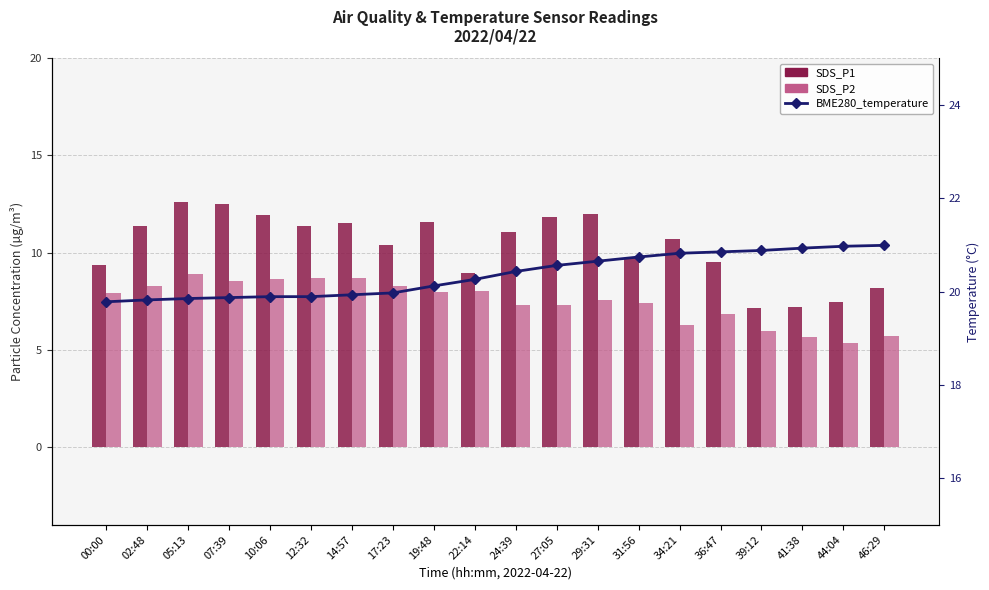

Reading right to left, extract all data points from this chart.

SDS_P1: 46:29=8.2	44:04=7.5	41:38=7.2	39:12=7.1	36:47=9.5	34:21=10.7	31:56=9.7	29:31=12.0	27:05=11.8	24:39=11.1	22:14=8.9	19:48=11.6	17:23=10.4	14:57=11.5	12:32=11.3	10:06=11.9	07:39=12.5	05:13=12.6	02:48=11.4	00:00=9.4
SDS_P2: 46:29=5.7	44:04=5.3	41:38=5.7	39:12=6.0	36:47=6.8	34:21=6.3	31:56=7.4	29:31=7.6	27:05=7.3	24:39=7.3	22:14=8.0	19:48=8.0	17:23=8.3	14:57=8.7	12:32=8.7	10:06=8.7	07:39=8.6	05:13=8.9	02:48=8.3	00:00=7.9
BME280_temperature: 46:29=21.0	44:04=21.0	41:38=20.9	39:12=20.9	36:47=20.9	34:21=20.8	31:56=20.7	29:31=20.6	27:05=20.6	24:39=20.4	22:14=20.3	19:48=20.1	17:23=20.0	14:57=19.9	12:32=19.9	10:06=19.9	07:39=19.9	05:13=19.9	02:48=19.8	00:00=19.8